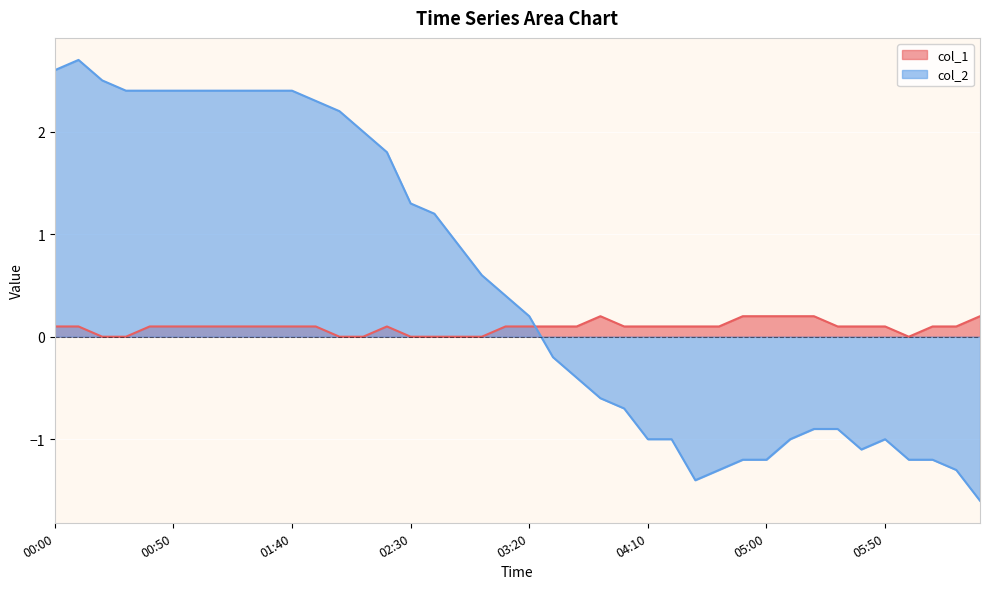

Where is the first local minimum for col_2?

04:30